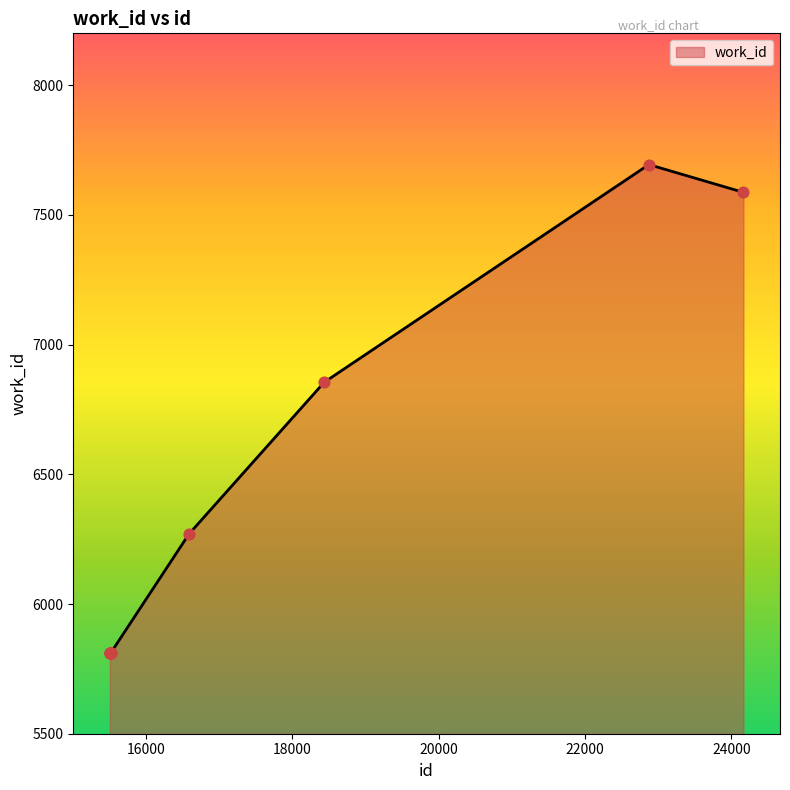

What is the difference between the maximum and minimum values?

1881